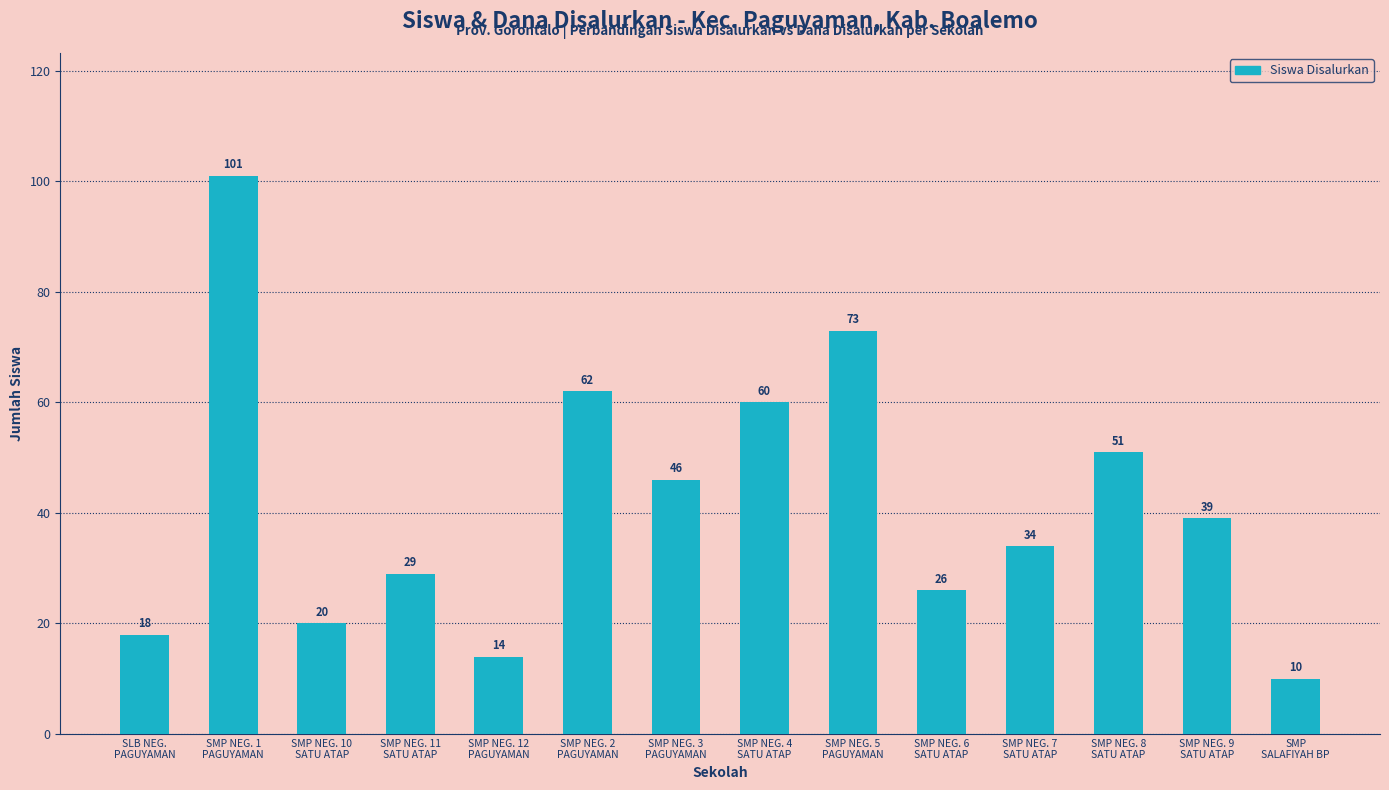

At which category does the chart reach its minimum across all series?

SMP
SALAFIYAH BP